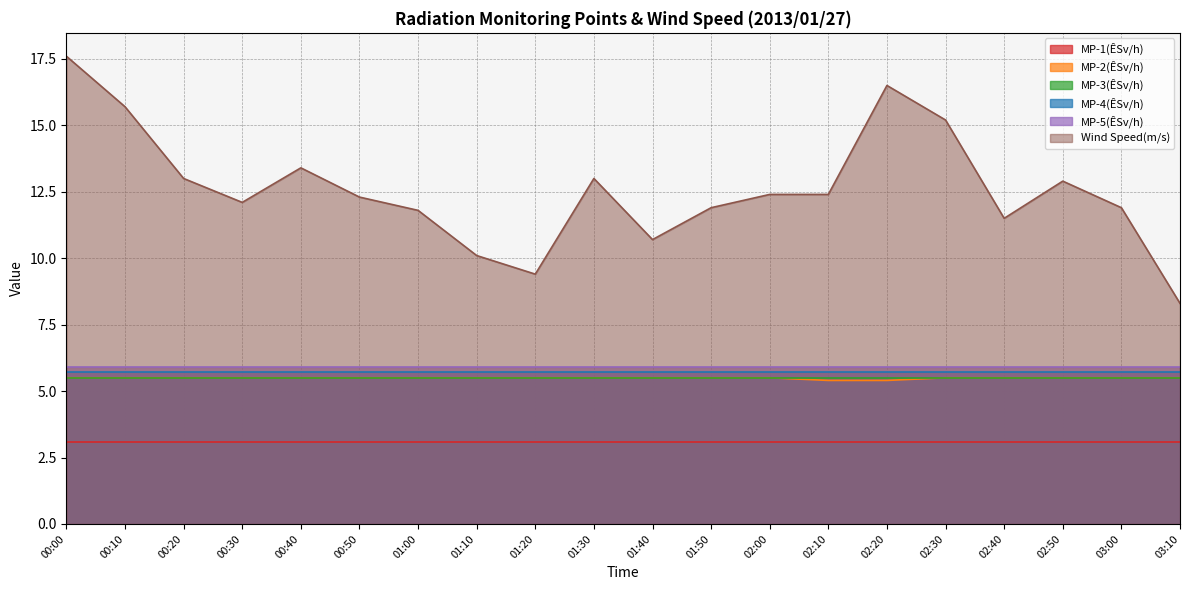

What is the difference between the maximum and minimum values in the MP-2(ÊSv/h) series?

0.1